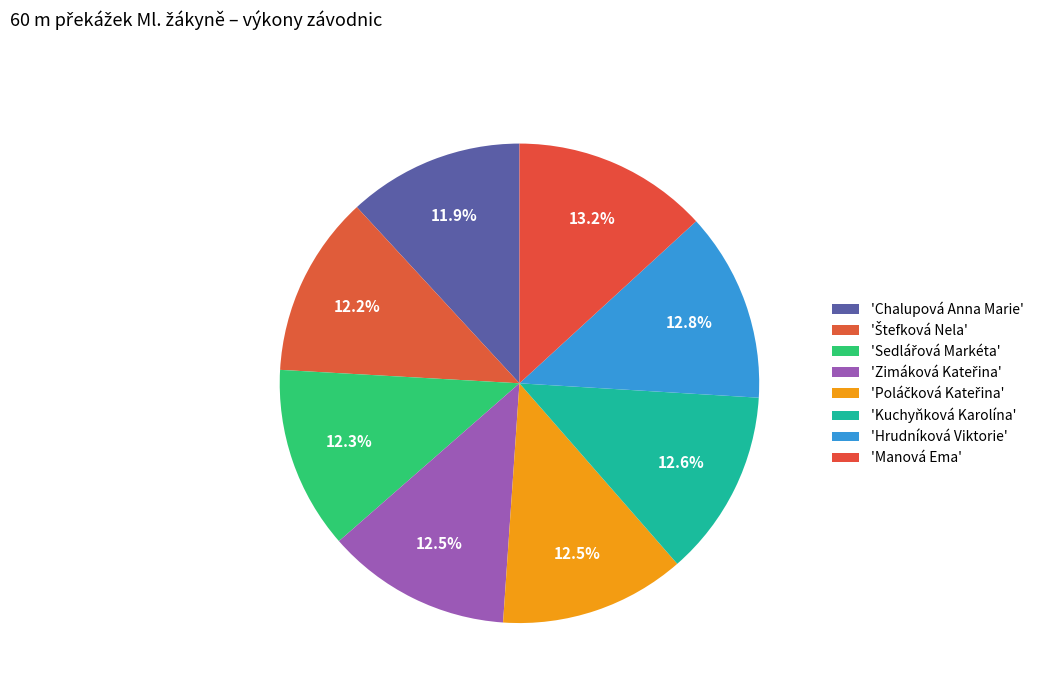

Rank the categories by value from lowest to highest.

Chalupová Anna Marie, Štefková Nela, Sedlářová Markéta, Zimáková Kateřina, Poláčková Kateřina, Kuchyňková Karolína, Hrudníková Viktorie, Manová Ema